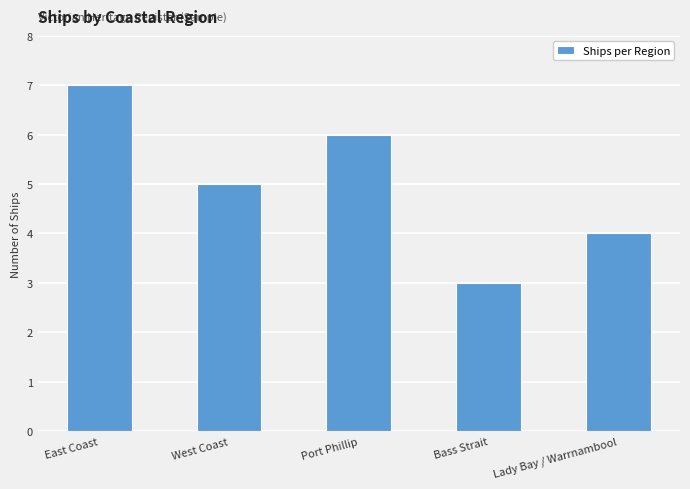

At which label does the data first exceed 5?

East Coast